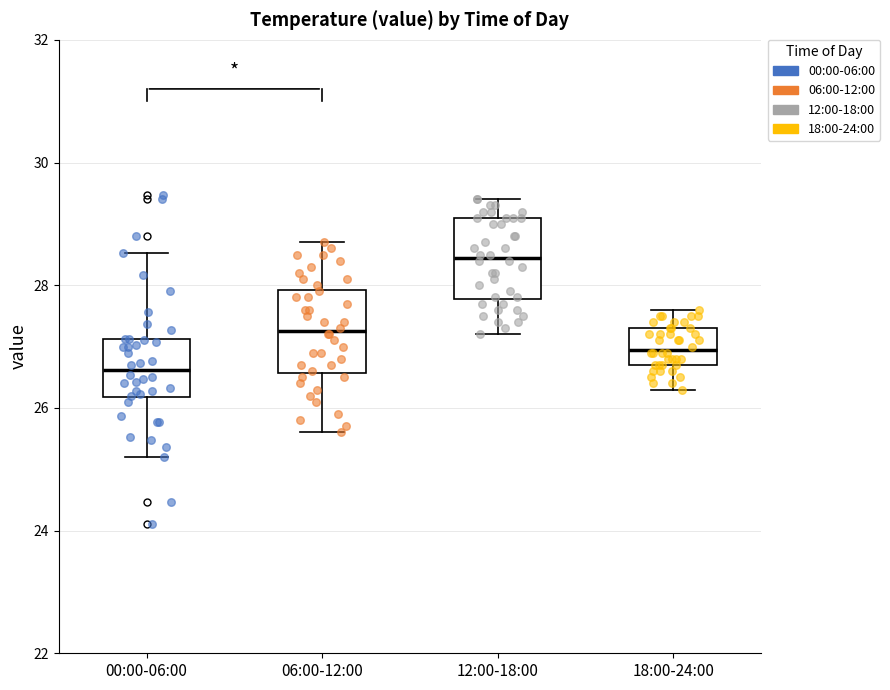

Reading left to right, read every box against the y-axis: the position of its median line, the range the box covers, and the ends of its whiskers. The values are not printed on the chart, so give them approximately, as read against the axis.

00:00-06:00: median 26.6, box 26.2 to 27.2, whiskers 25.2 to 28.6
06:00-12:00: median 27.2, box 26.6 to 28.0, whiskers 25.6 to 28.8
12:00-18:00: median 28.4, box 27.8 to 29.2, whiskers 27.2 to 29.4
18:00-24:00: median 27.0, box 26.8 to 27.4, whiskers 26.4 to 27.6